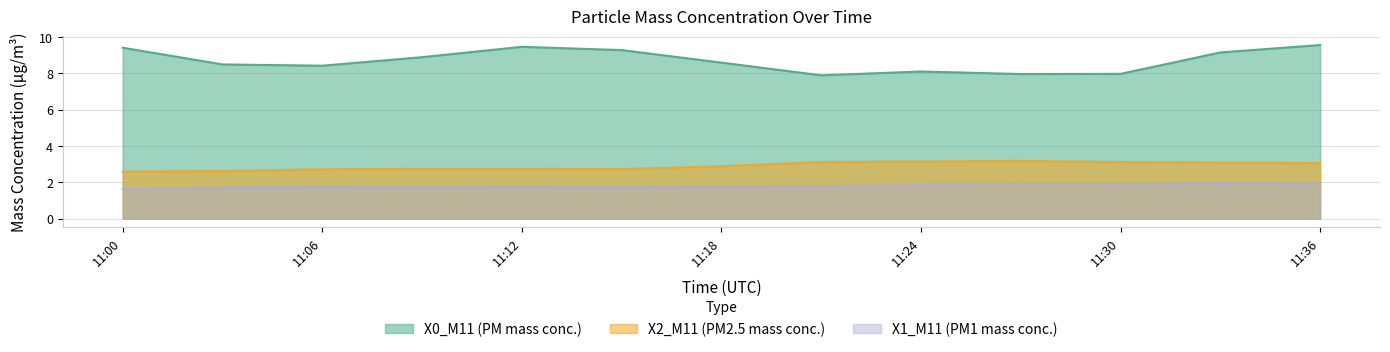

Reading left to right, extract all data points from this chart.

X0_M11 (PM mass conc.): 9.4	8.5	8.4	8.9	9.5	9.3	8.6	7.9	8.1	8.0	8.0	9.2	9.6
X2_M11 (PM2.5 mass conc.): 2.6	2.6	2.7	2.7	2.7	2.7	2.9	3.1	3.1	3.2	3.1	3.1	3.1
X1_M11 (PM1 mass conc.): 1.6	1.7	1.7	1.7	1.7	1.7	1.8	1.8	1.9	1.9	1.9	1.9	1.9